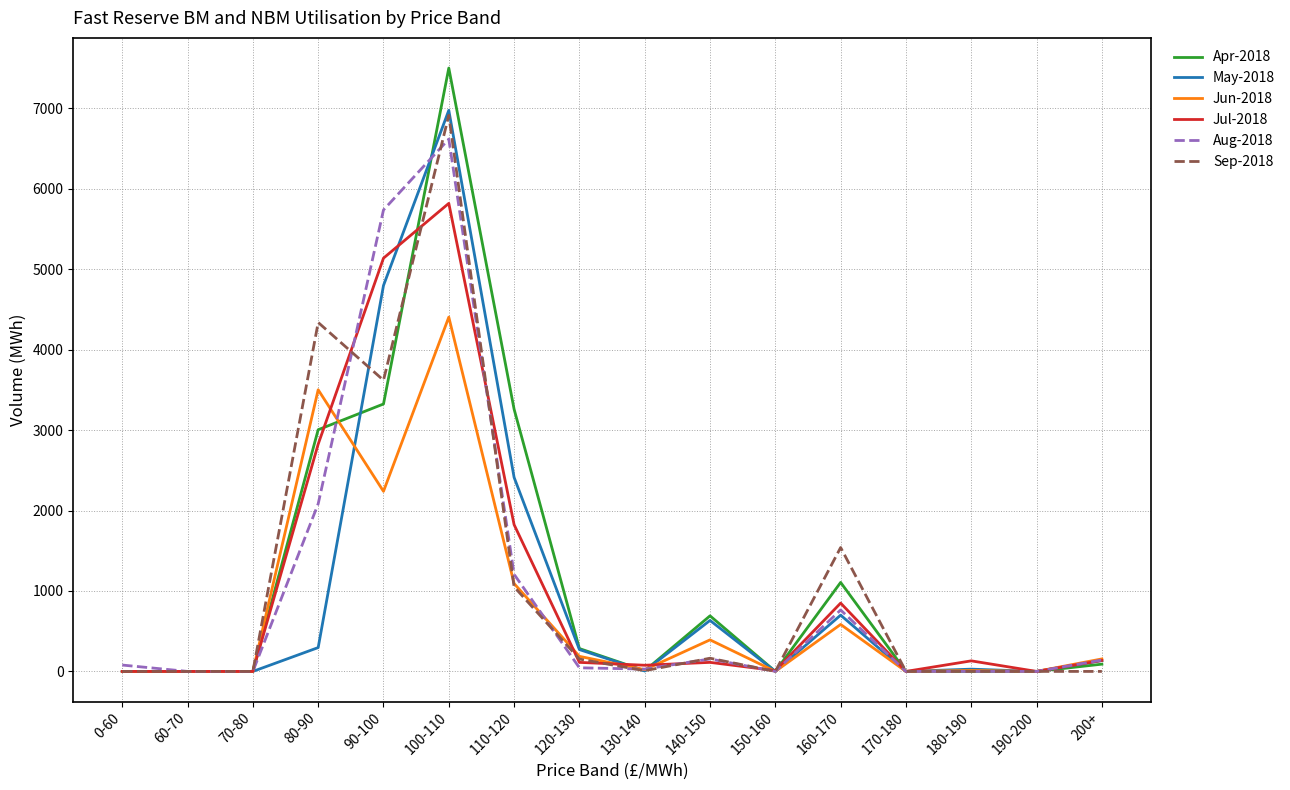

What is the difference between the maximum and minimum values in the Apr-2018 series?

7501.8